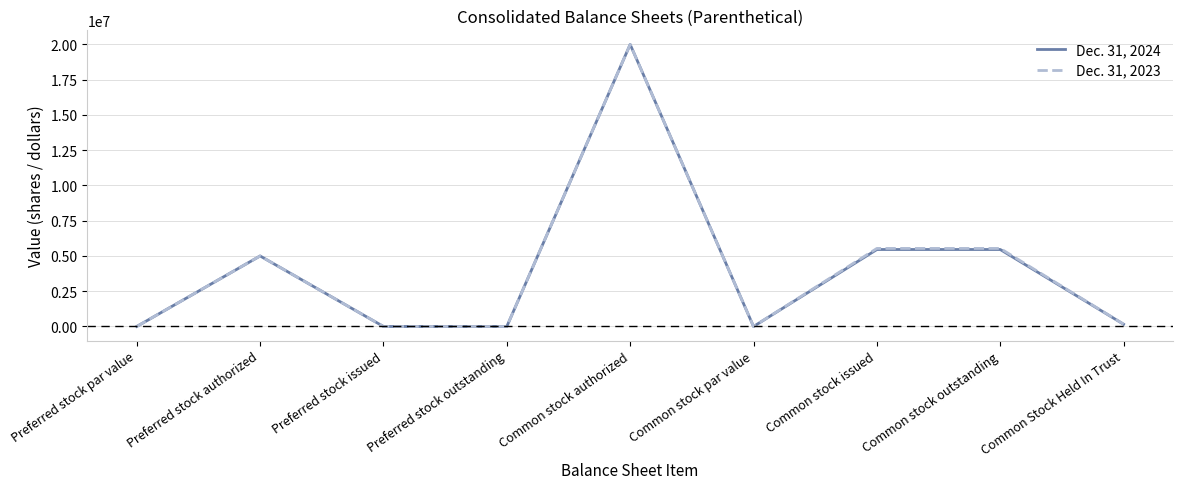

How many data points does each series have?

9